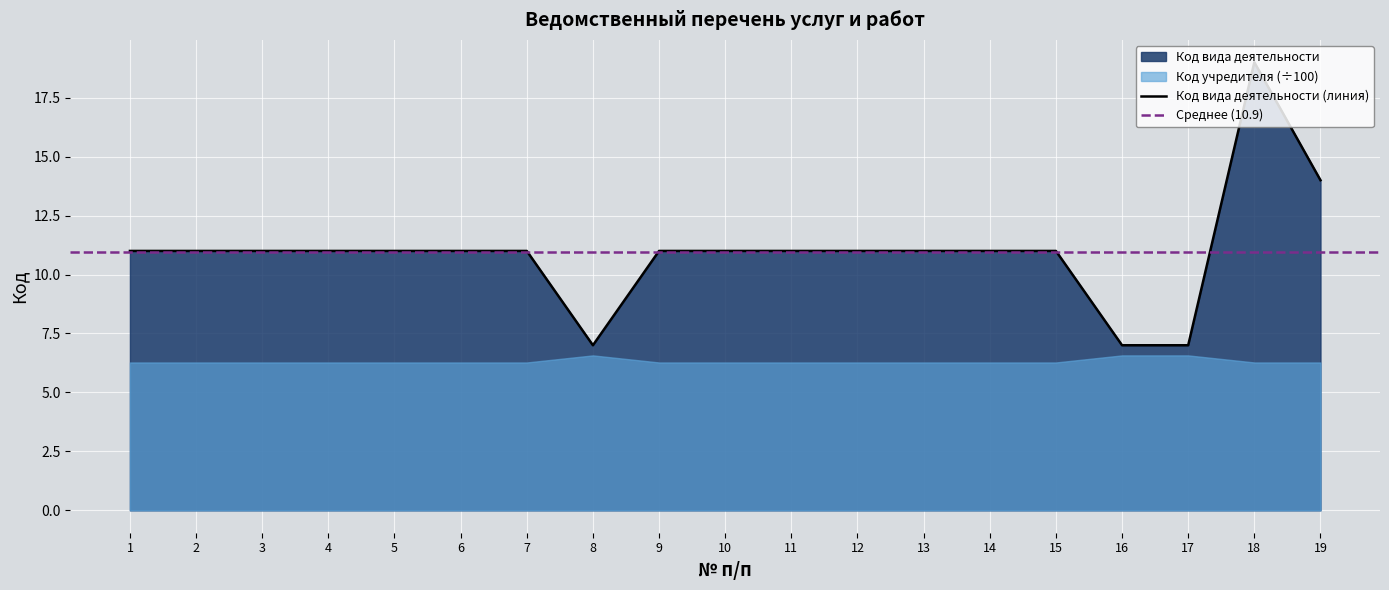

What is the difference between the maximum and second lowest values?

12